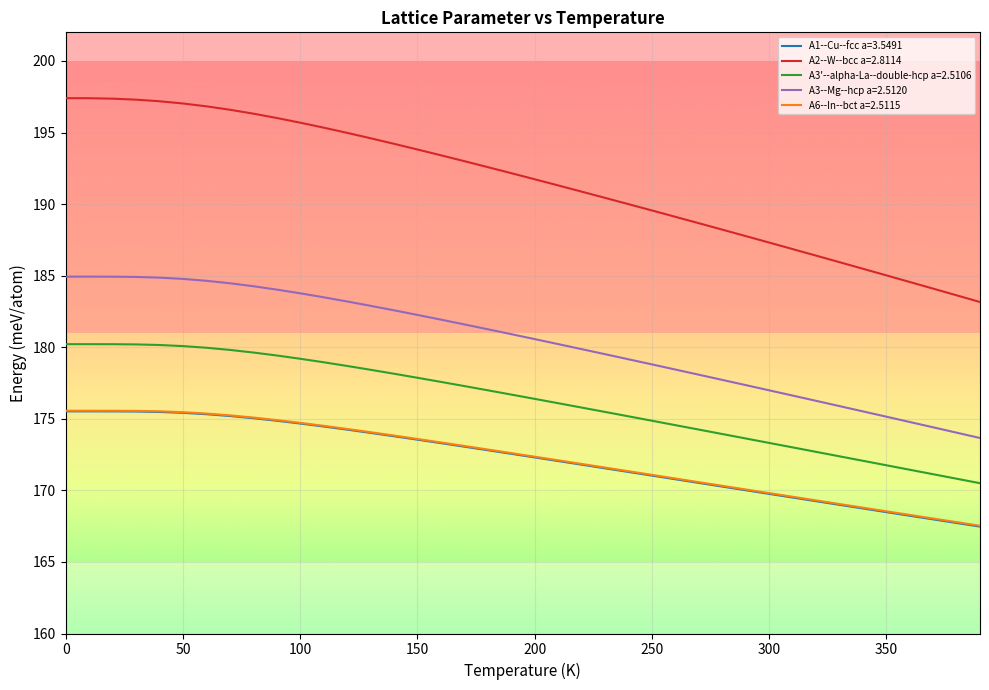

Which series has the largest total across all categories?

A2--W--bcc a=2.8114